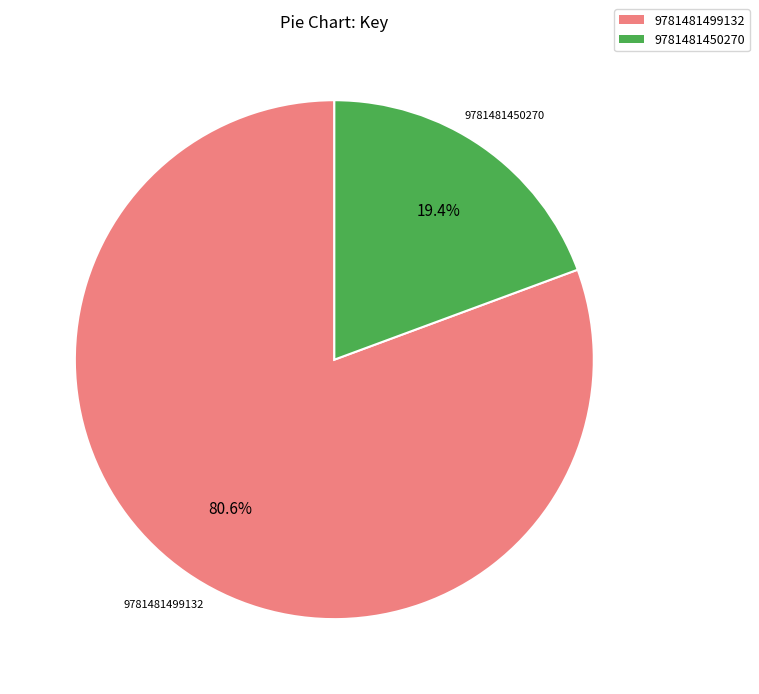

To the nearest percent, what portion does 9781481450270 represent?

19%